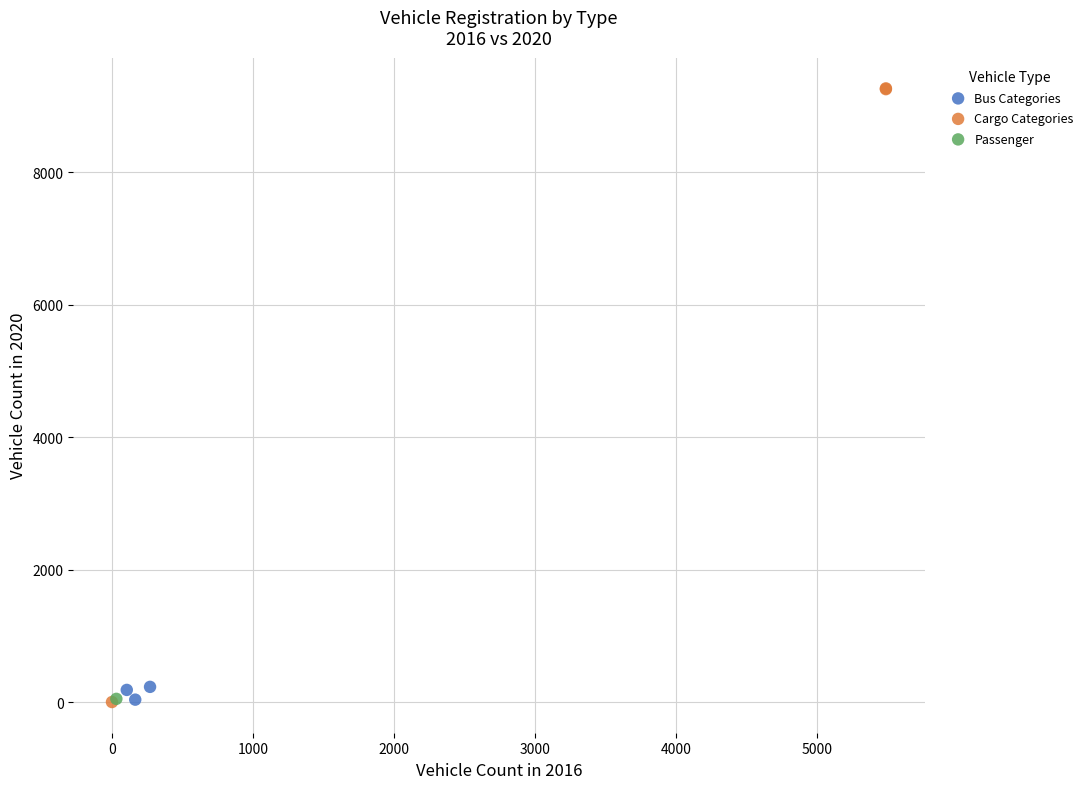

Which series reaches the maximum Y coordinate?

Cargo Categories